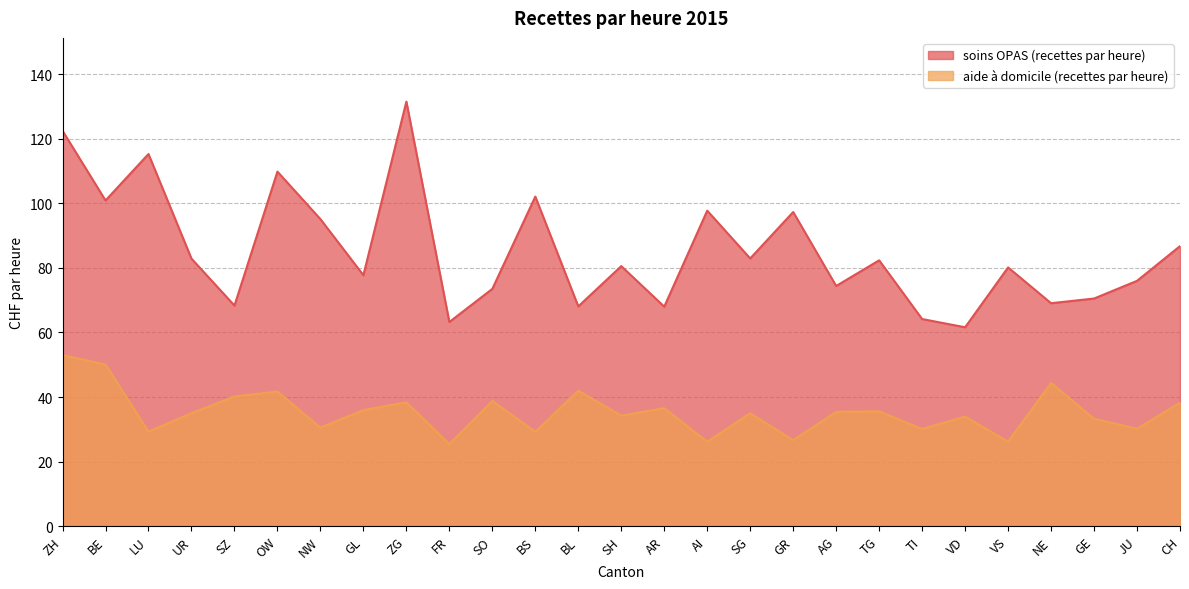

Reading right to left, extract all data points from this chart.

soins OPAS (recettes par heure): CH=86.8	JU=76.0	GE=70.5	NE=69.1	VS=80.2	VD=61.6	TI=64.2	TG=82.4	AG=74.4	GR=97.3	SG=82.9	AI=97.7	AR=68.0	SH=80.6	BL=68.1	BS=102.1	SO=73.5	FR=63.3	ZG=131.5	GL=77.8	NW=95.1	OW=109.8	SZ=68.3	UR=82.9	LU=115.3	BE=100.9	ZH=122.5
aide à domicile (recettes par heure): CH=38.2	JU=30.2	GE=33.3	NE=44.4	VS=26.2	VD=34.0	TI=30.1	TG=35.6	AG=35.4	GR=26.6	SG=35.0	AI=26.2	AR=36.6	SH=34.2	BL=42.0	BS=29.2	SO=38.8	FR=25.4	ZG=38.4	GL=36.0	NW=30.6	OW=41.7	SZ=40.2	UR=35.0	LU=29.3	BE=50.1	ZH=53.0